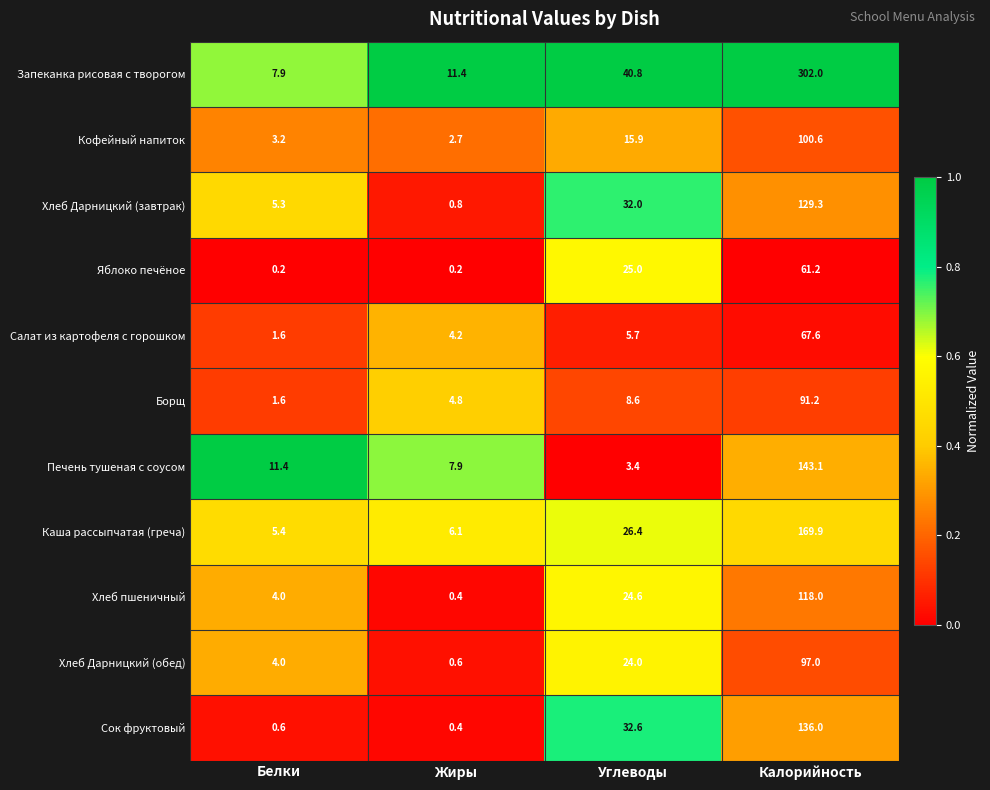

What is the minimum value for Сок фруктовый?

0.4